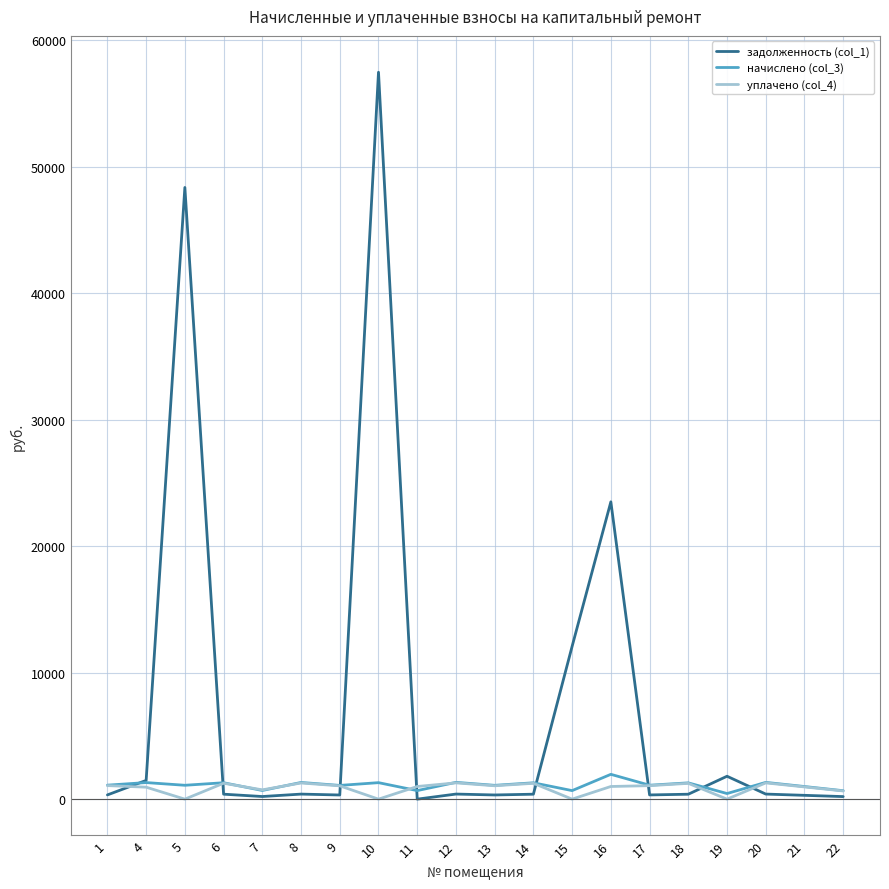

Which series has the largest total across all categories?

задолженность (col_1)